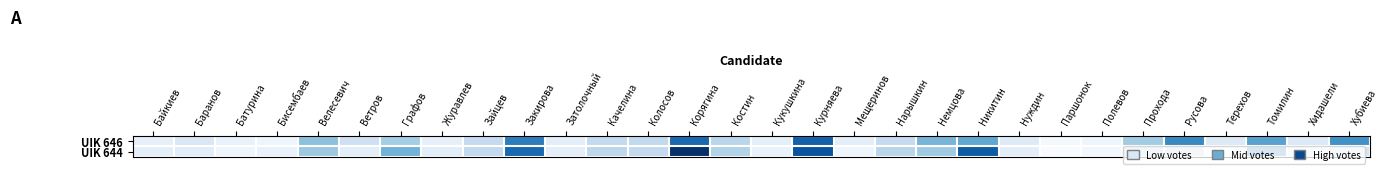

What is the total value across all series at Нарышкин?

138